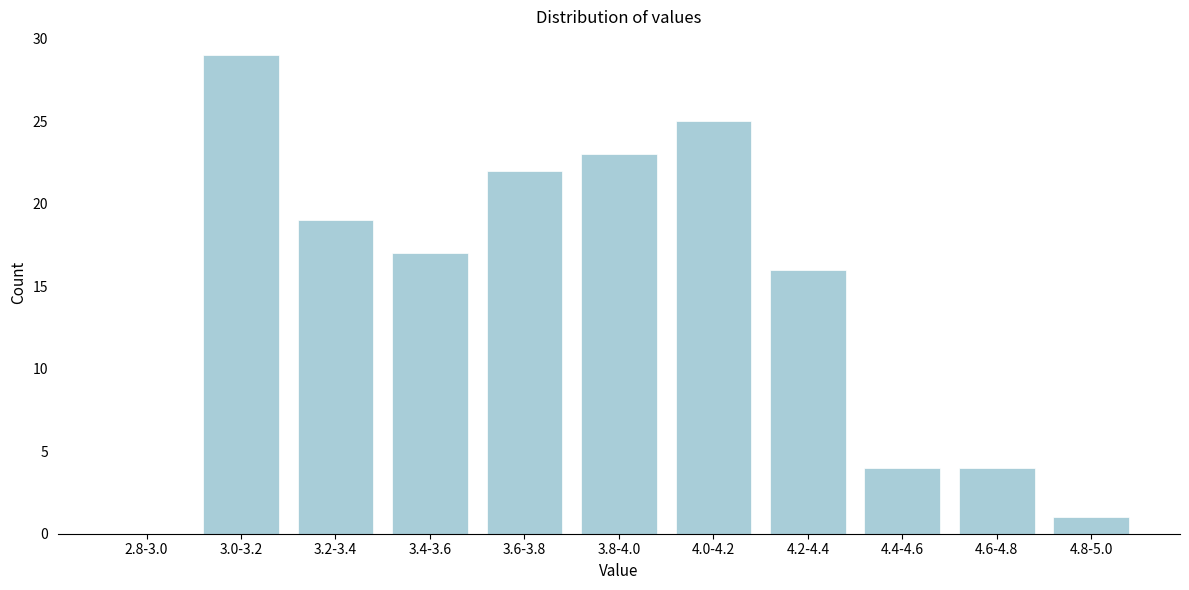

Reading left to right, transcribe all the data shown in this chart.

2.8-3.0=0	3.0-3.2=29	3.2-3.4=19	3.4-3.6=17	3.6-3.8=22	3.8-4.0=23	4.0-4.2=25	4.2-4.4=16	4.4-4.6=4	4.6-4.8=4	4.8-5.0=1